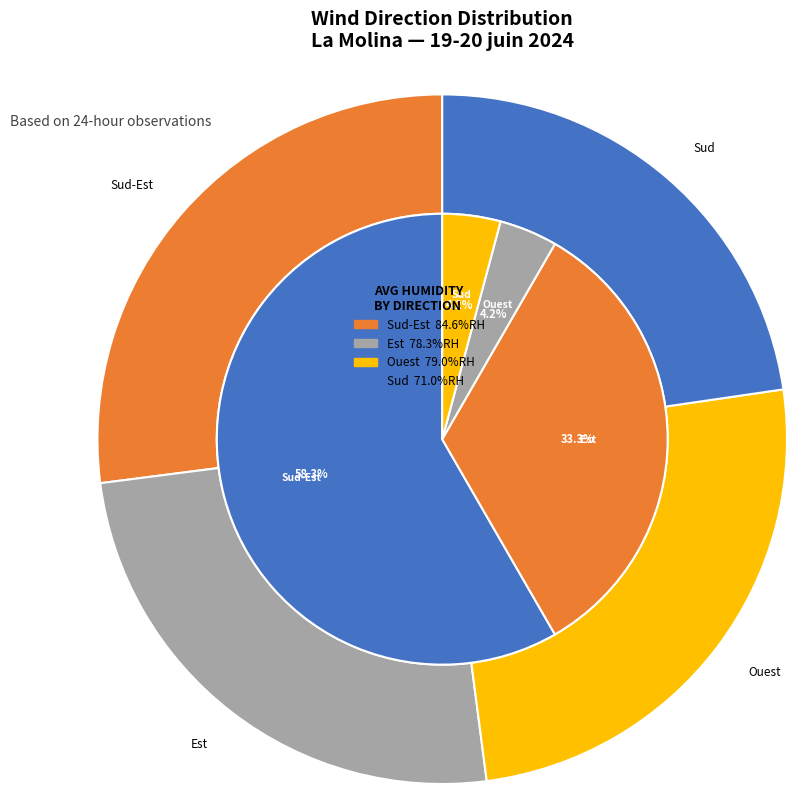

Which slice is the largest?

Sud-Est